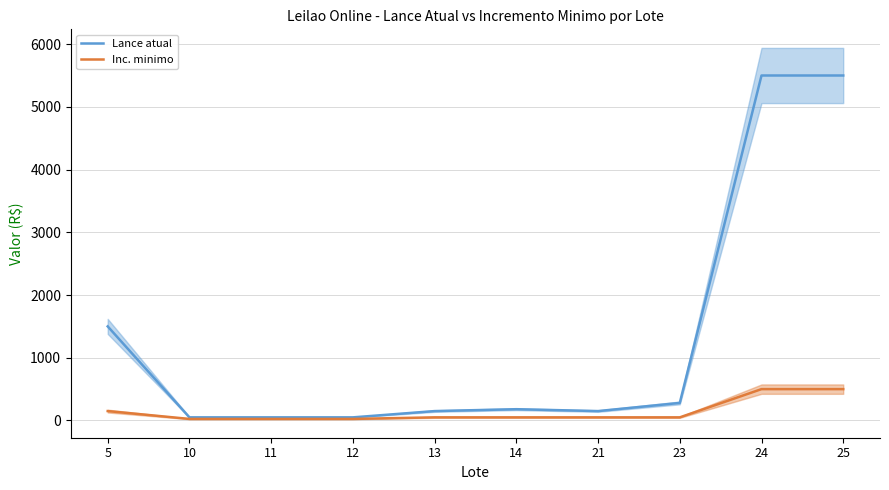

Where is the first local maximum for Lance atual?

14